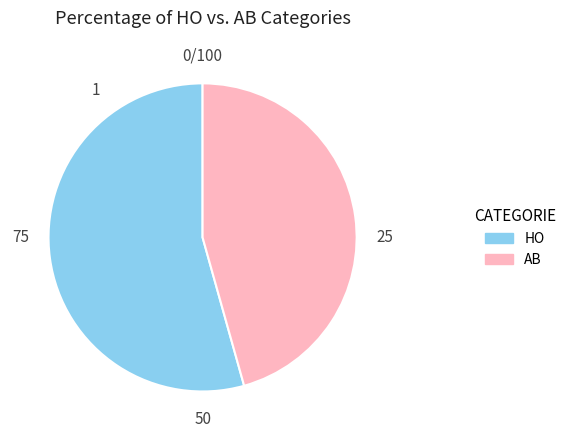

Which category accounts for the majority?

HO